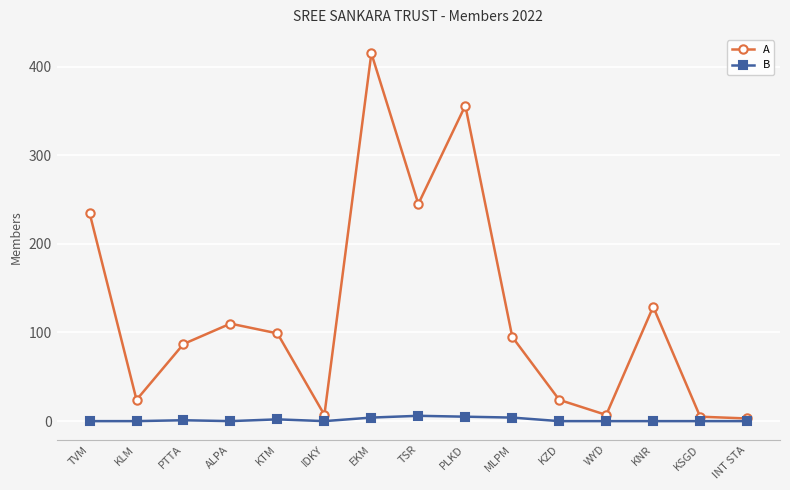

What position from the left is KNR?

13